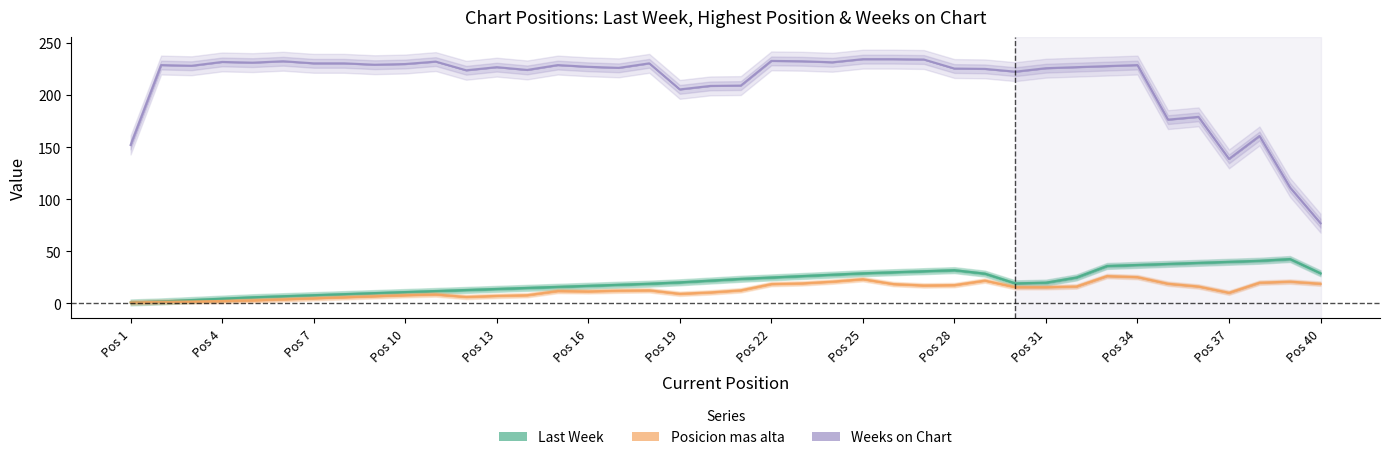

What is the difference between the maximum and second lowest values in the Last Week series?

43